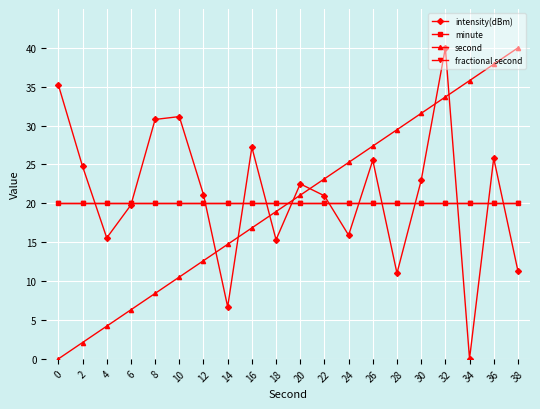

What is the sum of the fractional second values at 12 and 14?

40.0